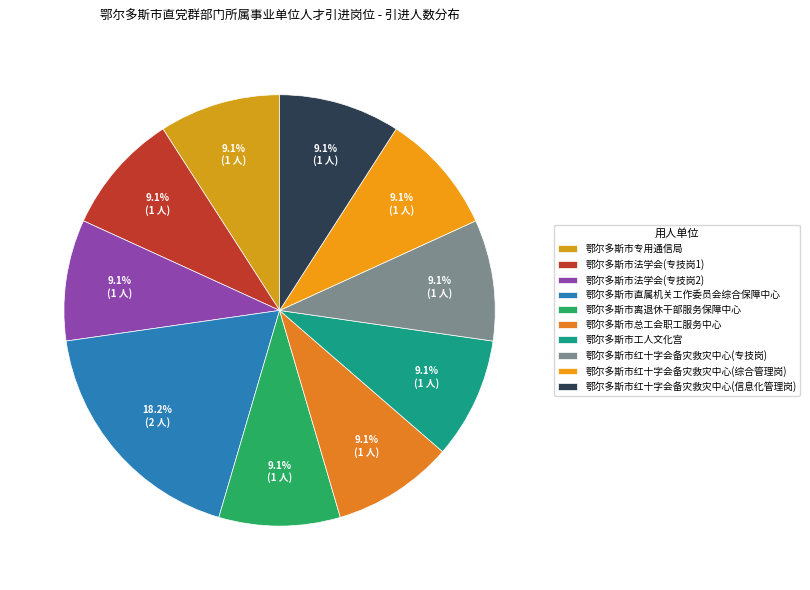

Which slice is the largest?

鄂尔多斯市直属机关工作委员会综合保障中心